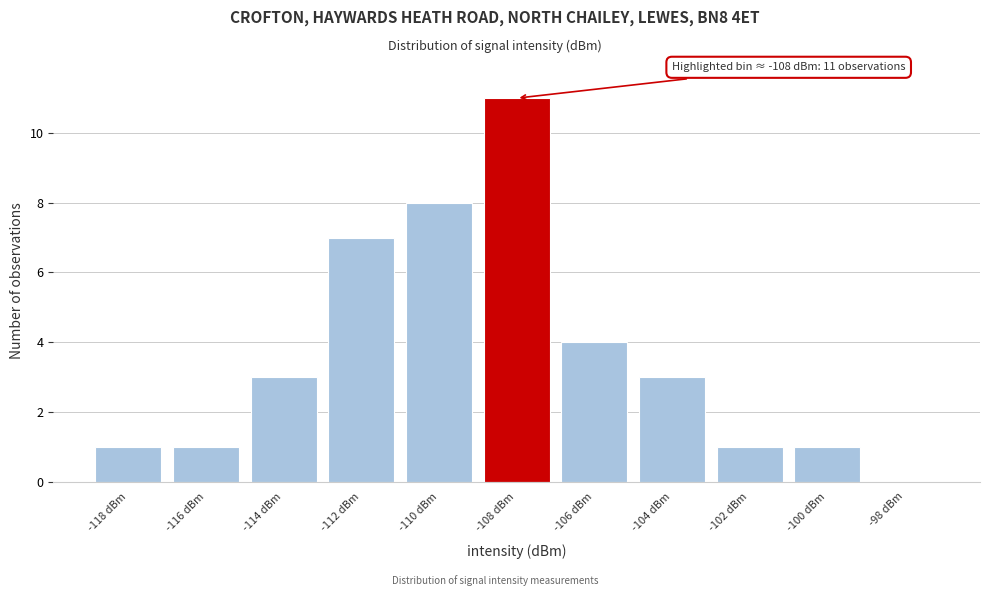

Reading right to left, transcribe all the data shown in this chart.

-98 dBm=0	-100 dBm=1	-102 dBm=1	-104 dBm=3	-106 dBm=4	-108 dBm=11	-110 dBm=8	-112 dBm=7	-114 dBm=3	-116 dBm=1	-118 dBm=1